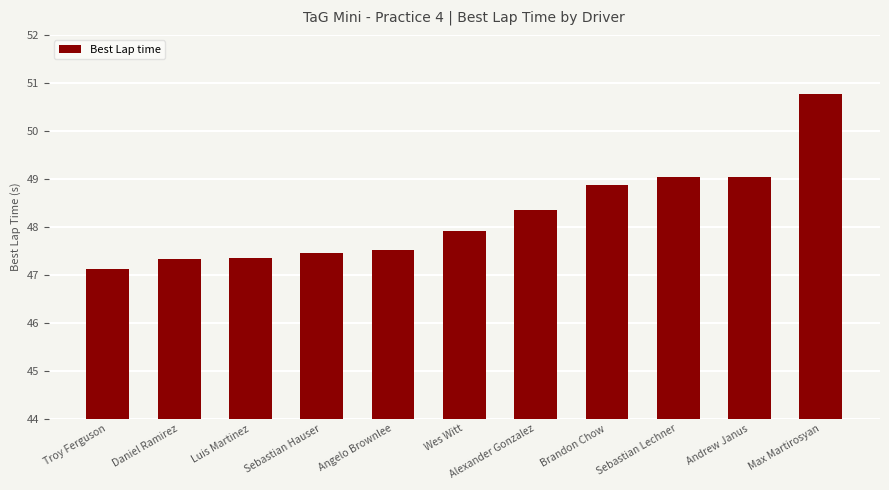

How many bars are there in total?

11